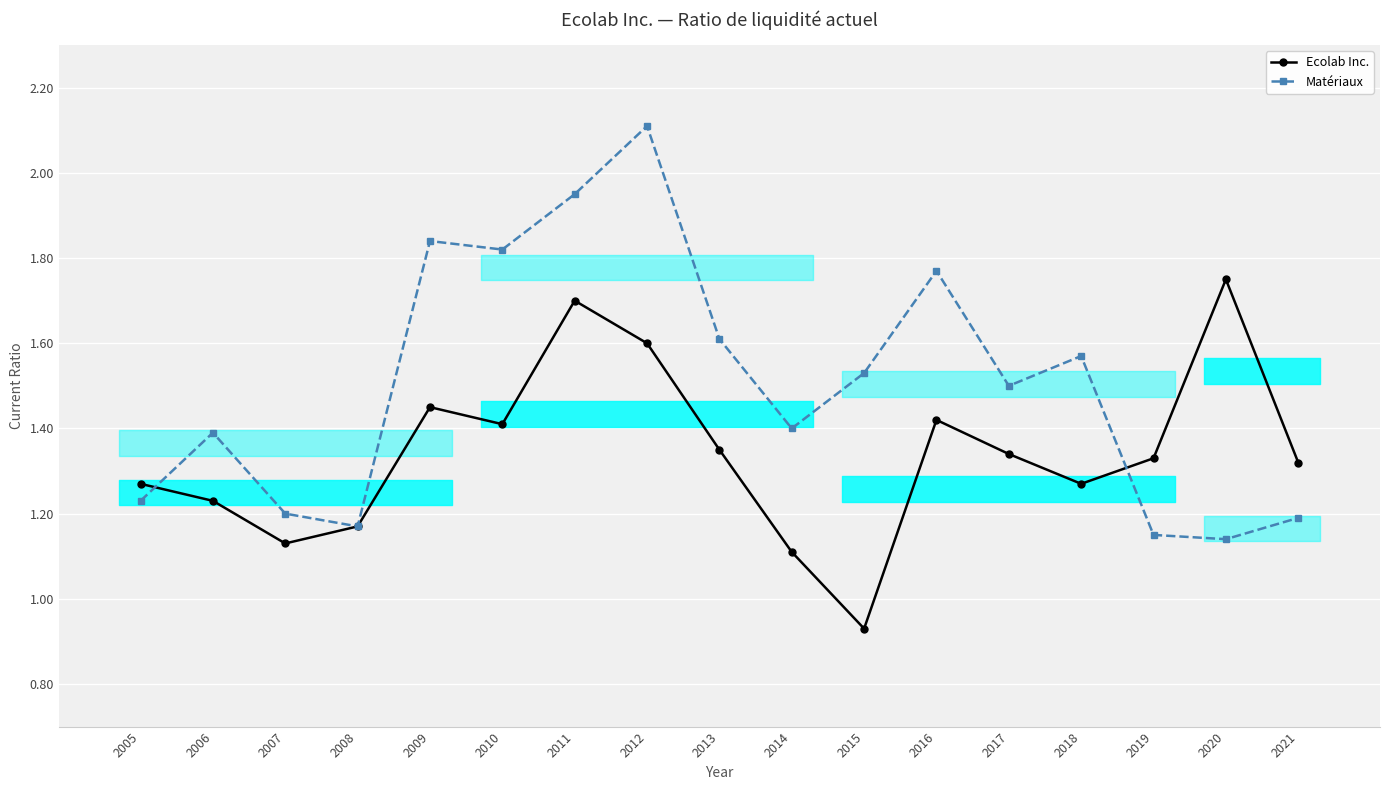

Rank the series by their average value, from highest to lowest.

Matériaux, Ecolab Inc.